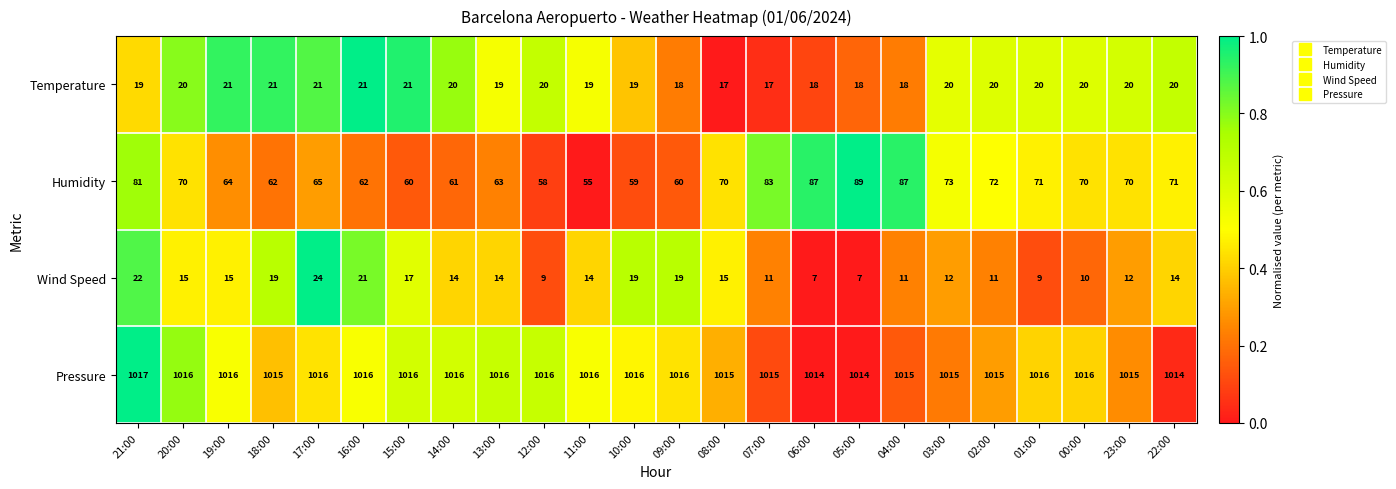

What is the difference between the highest and lowest values at 23:00?

1003